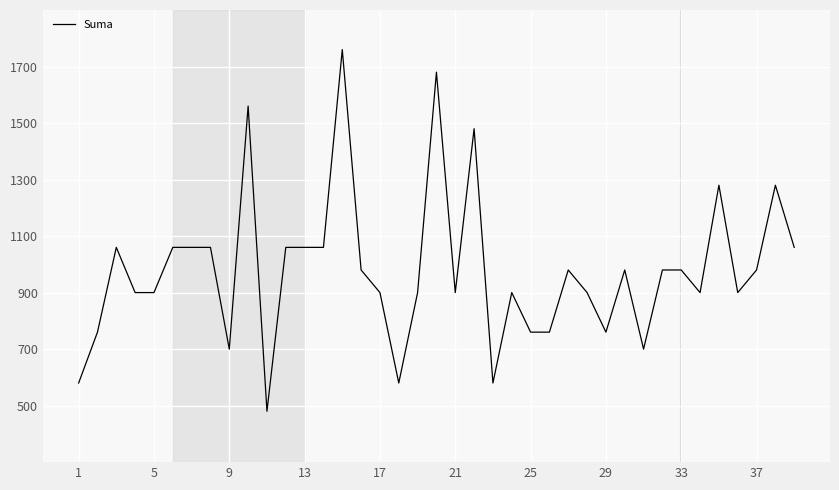

Does the chart display data point markers on the line(s)?

No